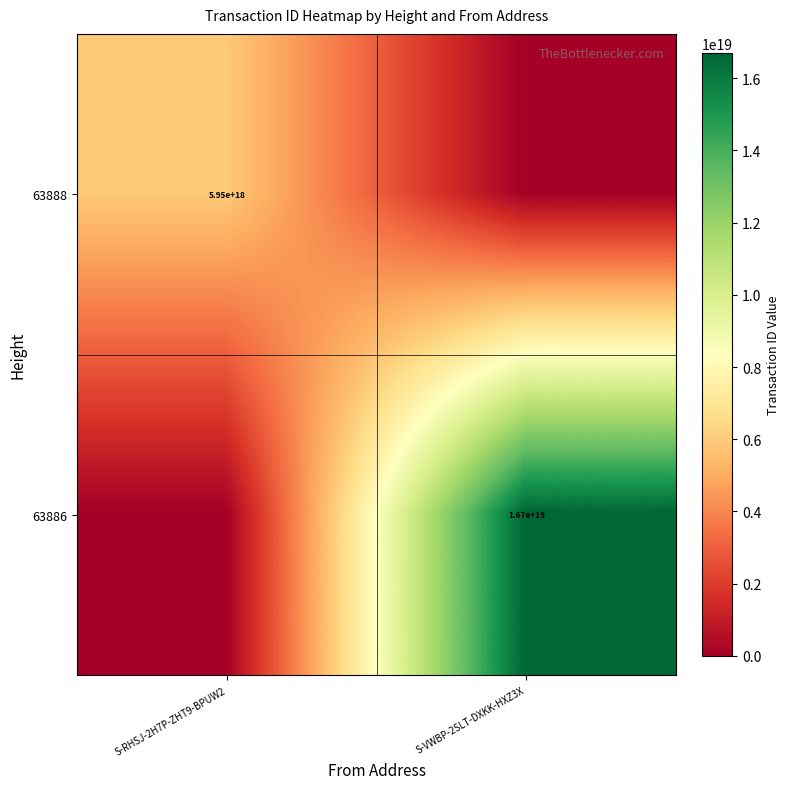

Which category has the lowest value across all series?

S-VWBP-2SLT-DXKK-HXZ3X